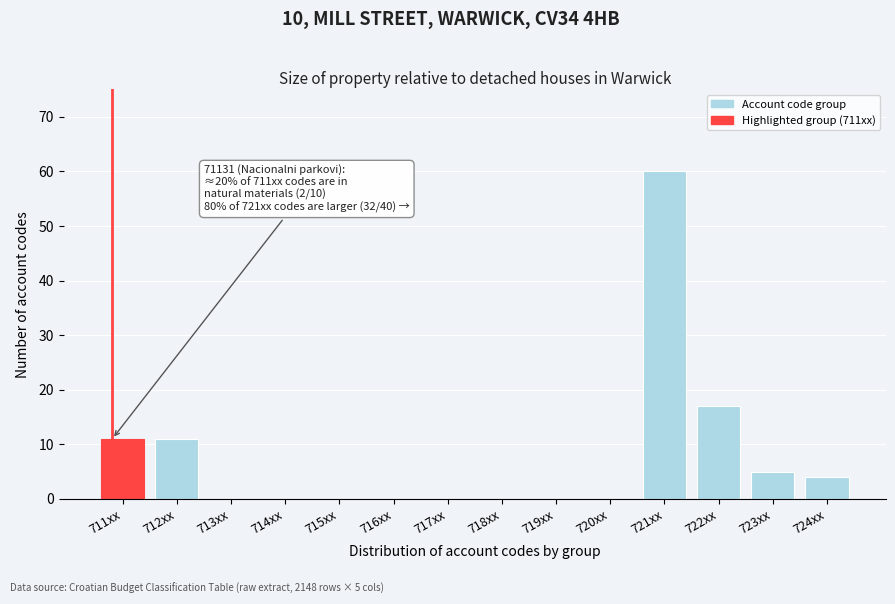

Reading left to right, what are all the values shown in this chart?

711xx=11	712xx=11	713xx=0	714xx=0	715xx=0	716xx=0	717xx=0	718xx=0	719xx=0	720xx=0	721xx=60	722xx=17	723xx=5	724xx=4